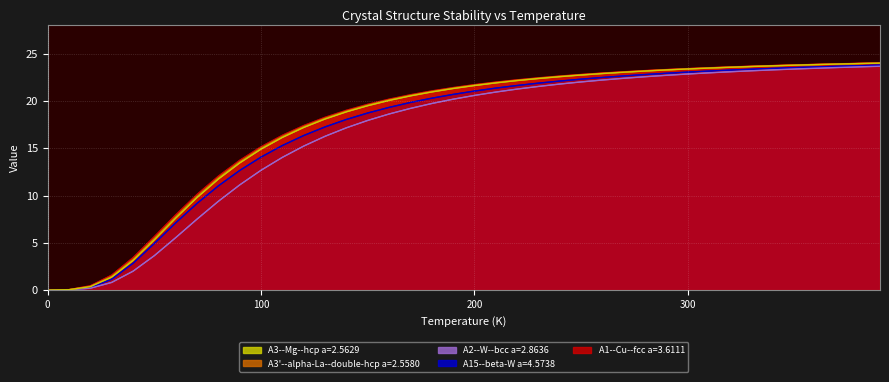

What is the value of the A3'--alpha-La--double-hcp a=2.5580 point at the 9th from the left?

11.9